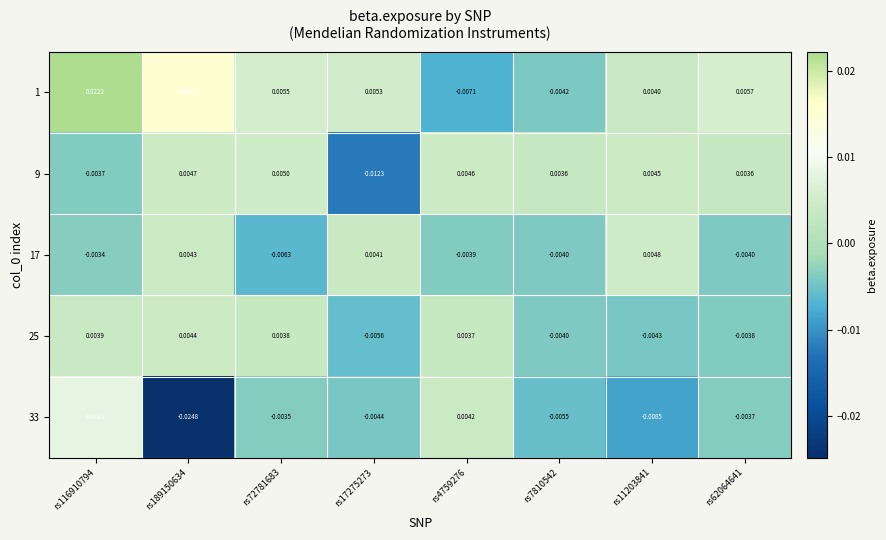

At how many categories does at least one series exceed 0?

8